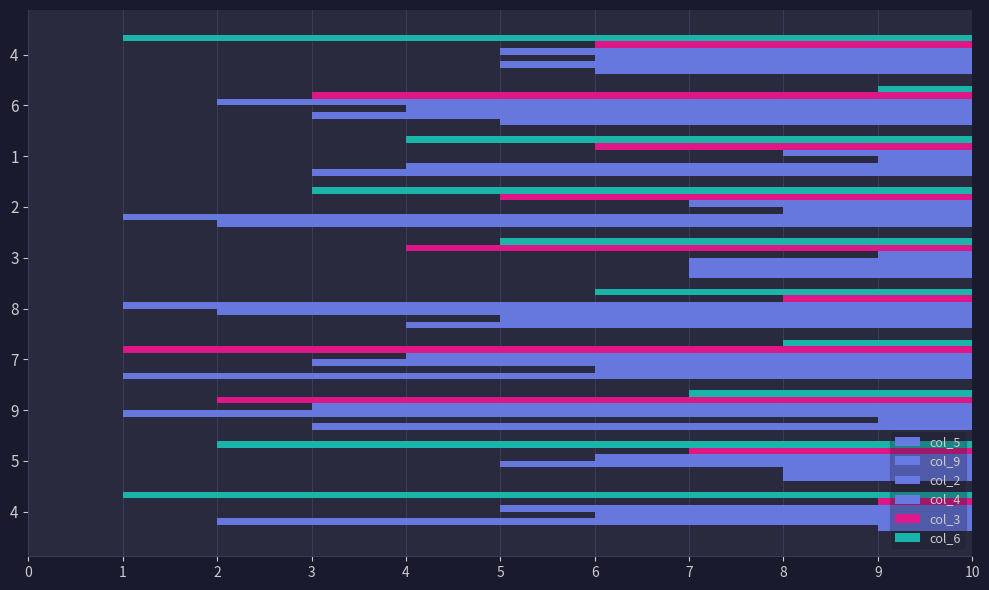

At 1, list the series in order from largest to smallest.

col_5, col_9, col_6, col_3, col_4, col_2